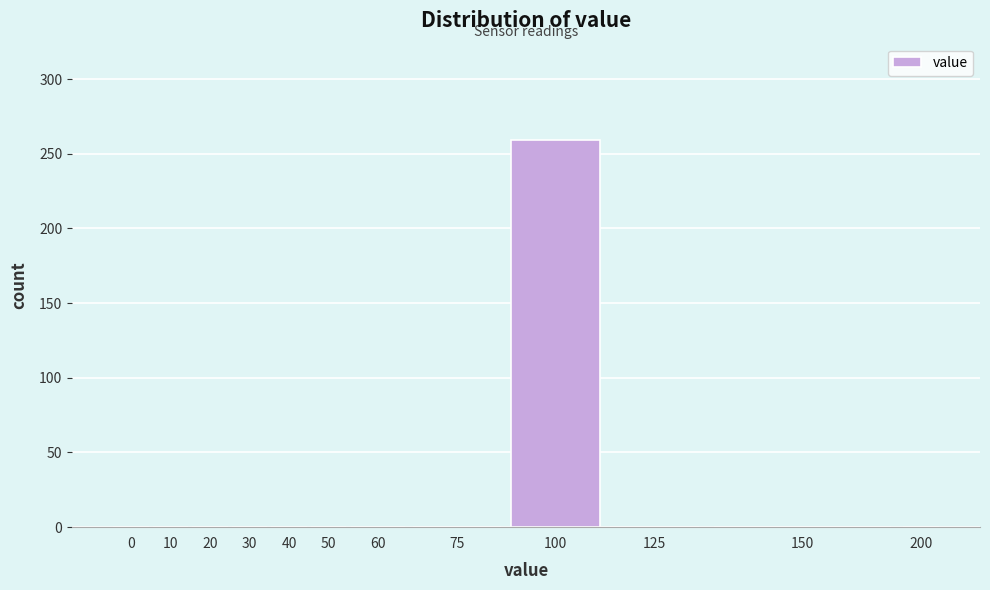

Reading left to right, extract all data points from this chart.

0=0	10=0	20=0	30=0	40=0	50=0	60=0	75=0	100=259	125=0	150=0	200=0